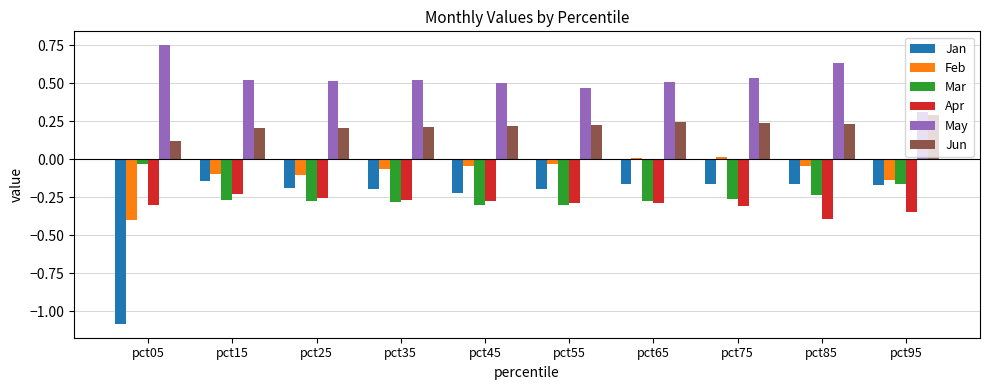

Which series has the largest total across all categories?

May